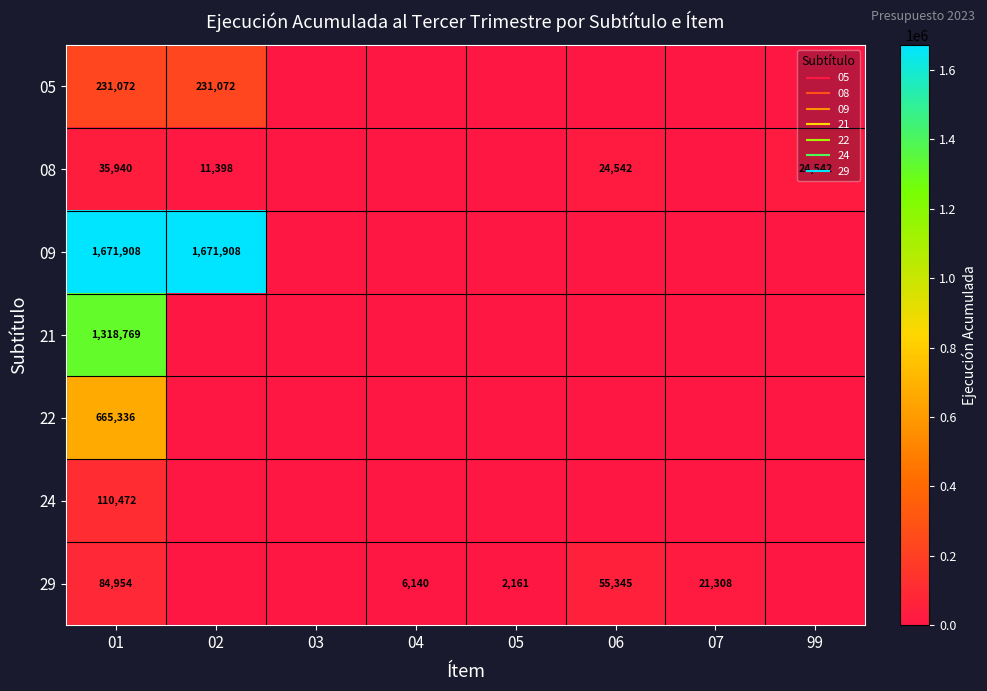

List the series in order of their peak value, lowest first.

08, 29, 24, 05, 22, 21, 09